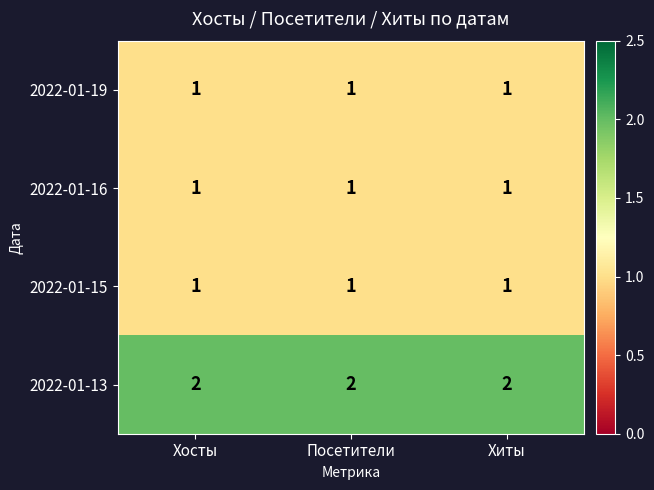

What is the spread (max minus min) of values at Хосты?

1